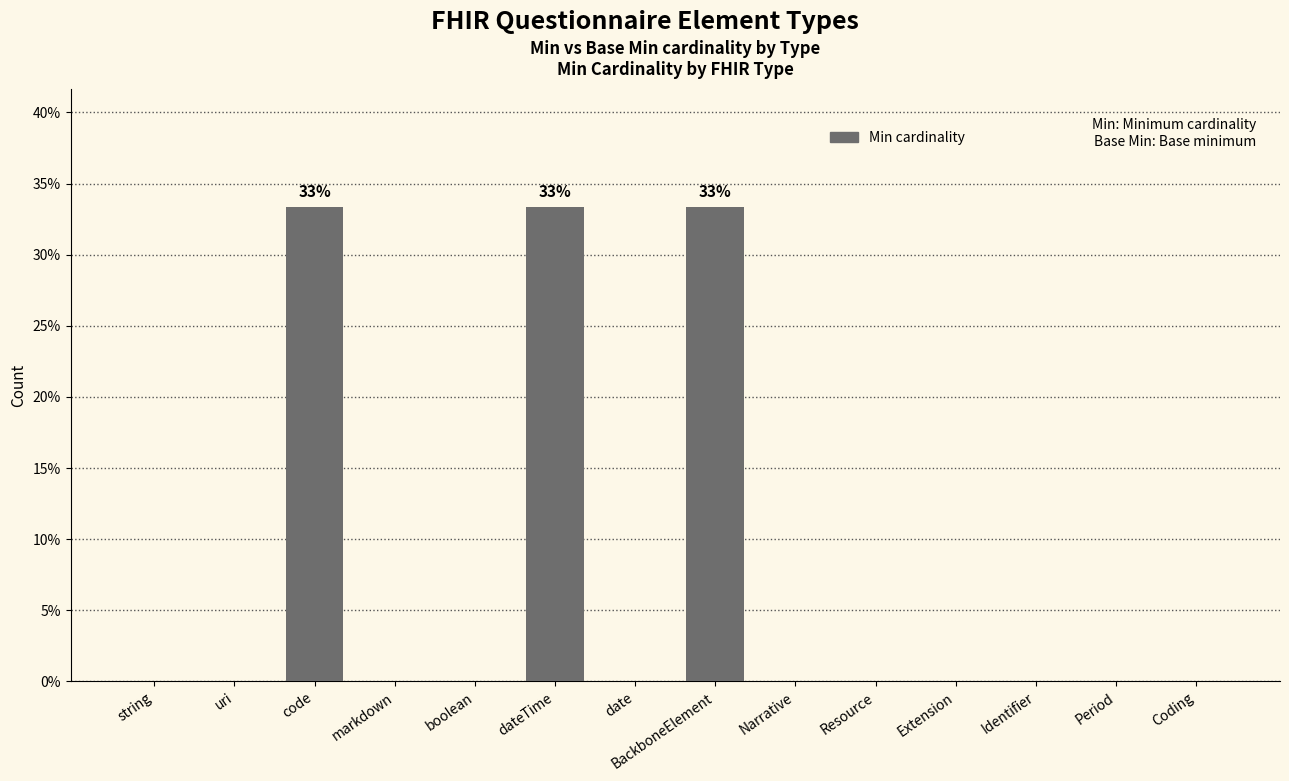

Between code and uri, which is larger?

code